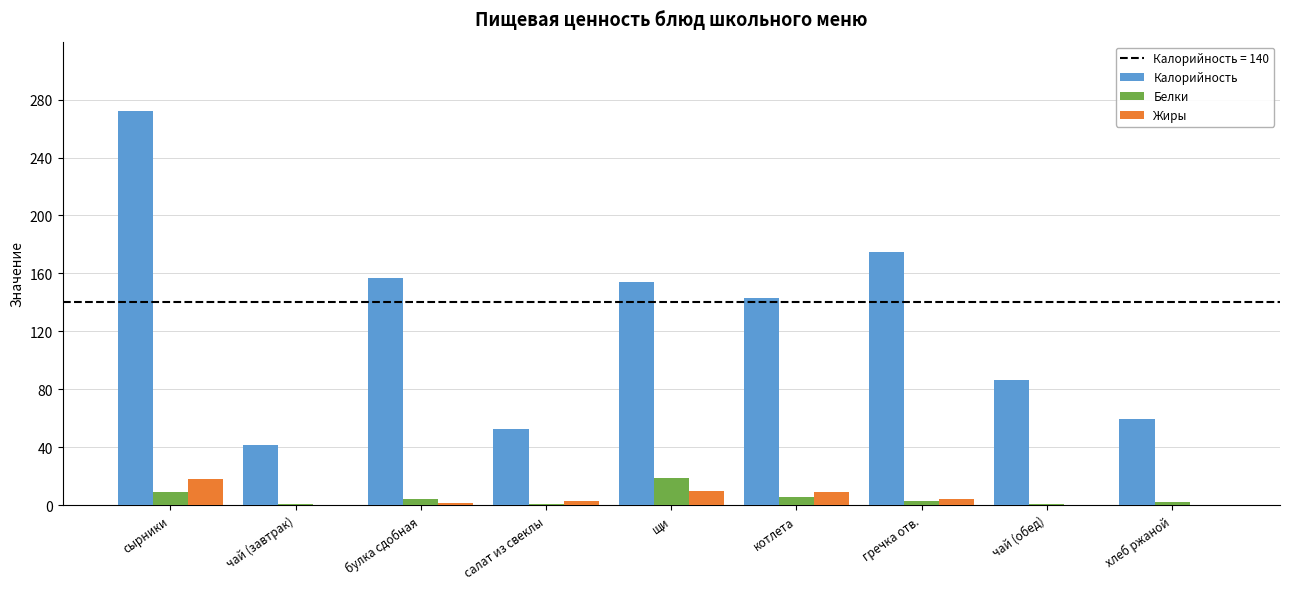

Are the bars grouped side by side (vs. stacked)?

Yes